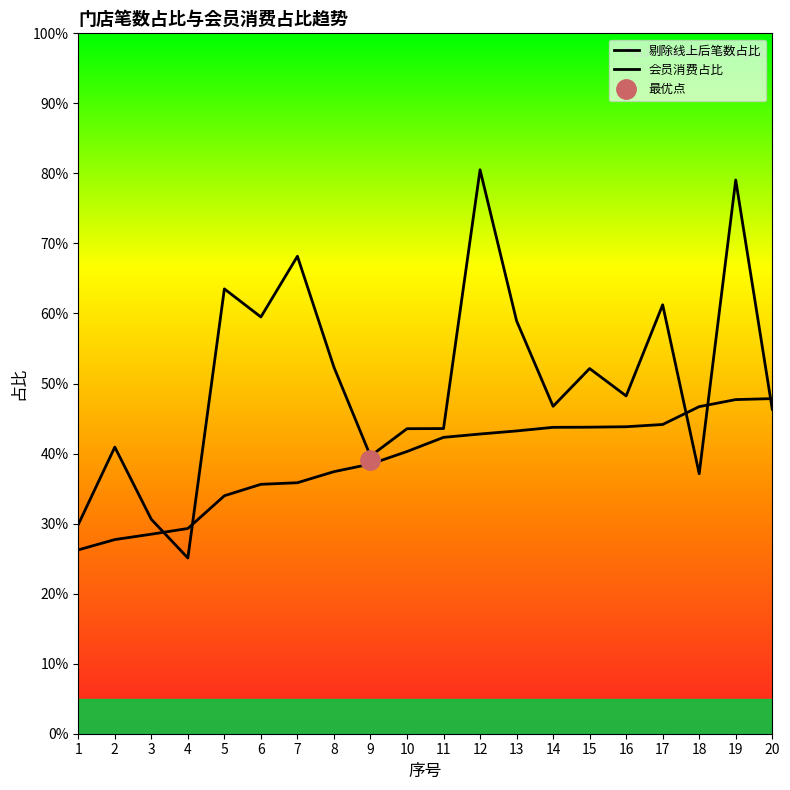

How many intersections are there between 剔除线上后笔数占比 and 会员消费占比?

5